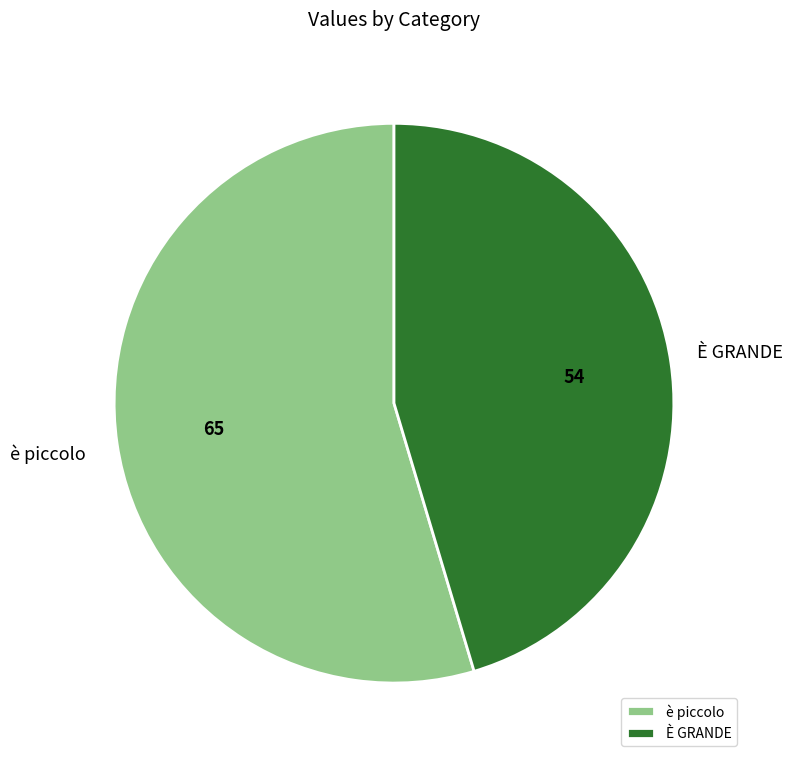

Is it true that È GRANDE is 45% of the pie?

True